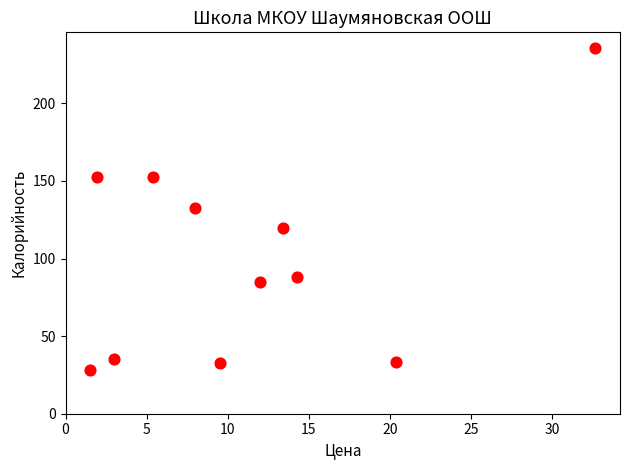

What is the average Y value?

99.6